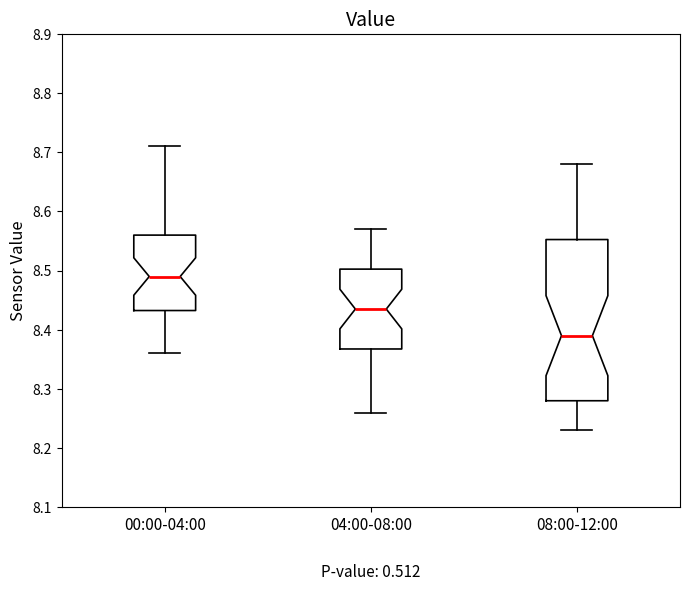

Comparing the boxes themselves (not the whiskers), which one is the tallest?

08:00-12:00